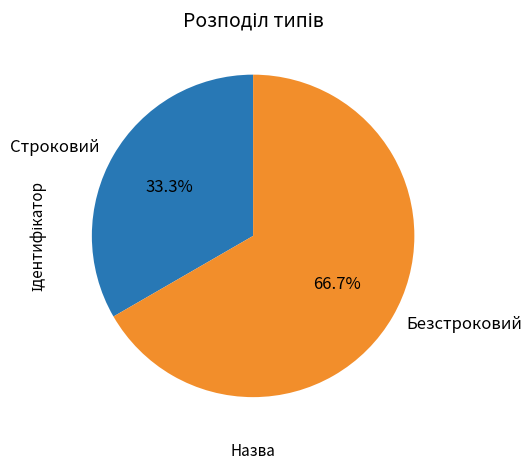

How many segments does this pie chart have?

2